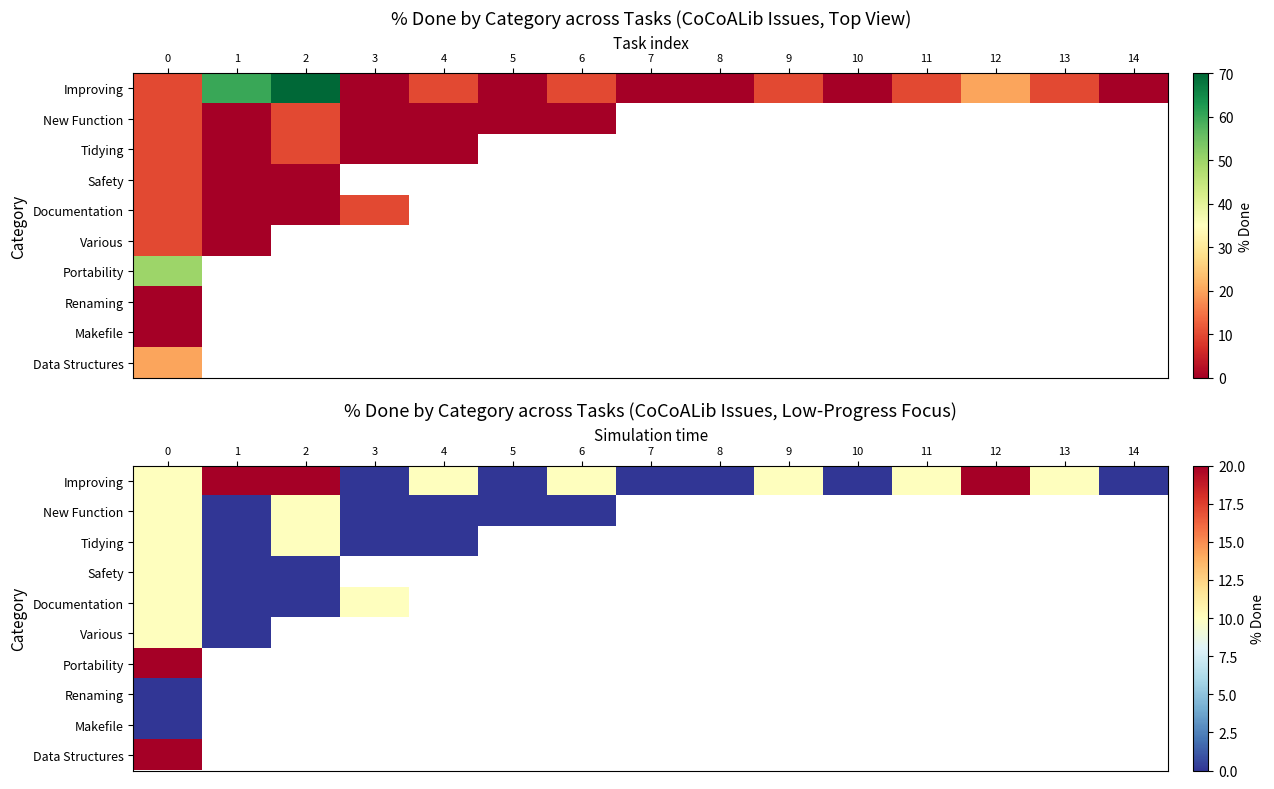

List the series in order of their peak value, highest first.

Improving, Portability, Data Structures, New Function, Tidying, Safety, Documentation, Various, Renaming, Makefile